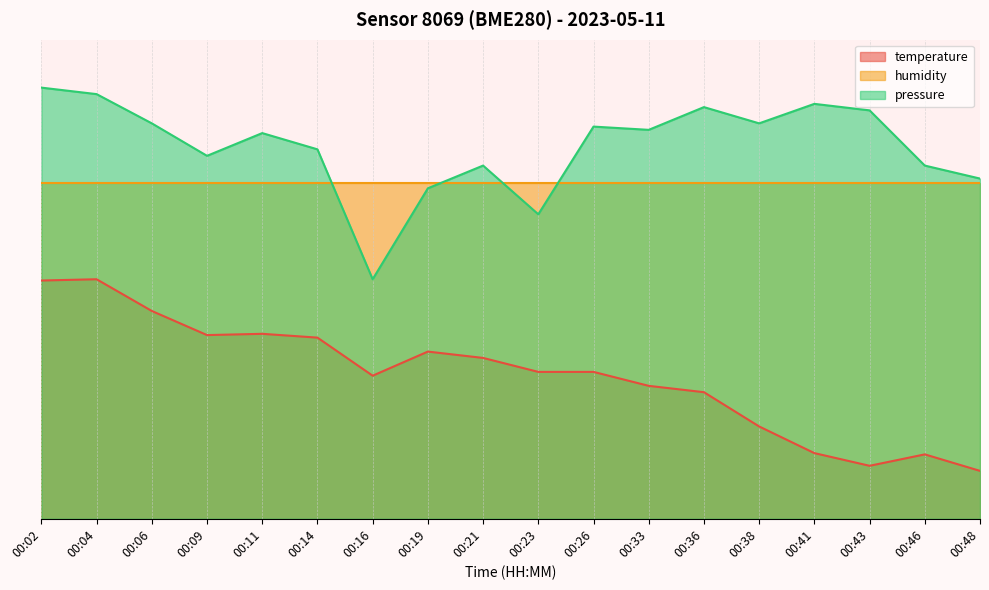

Between 00:11 and 00:33, which is larger?

00:11